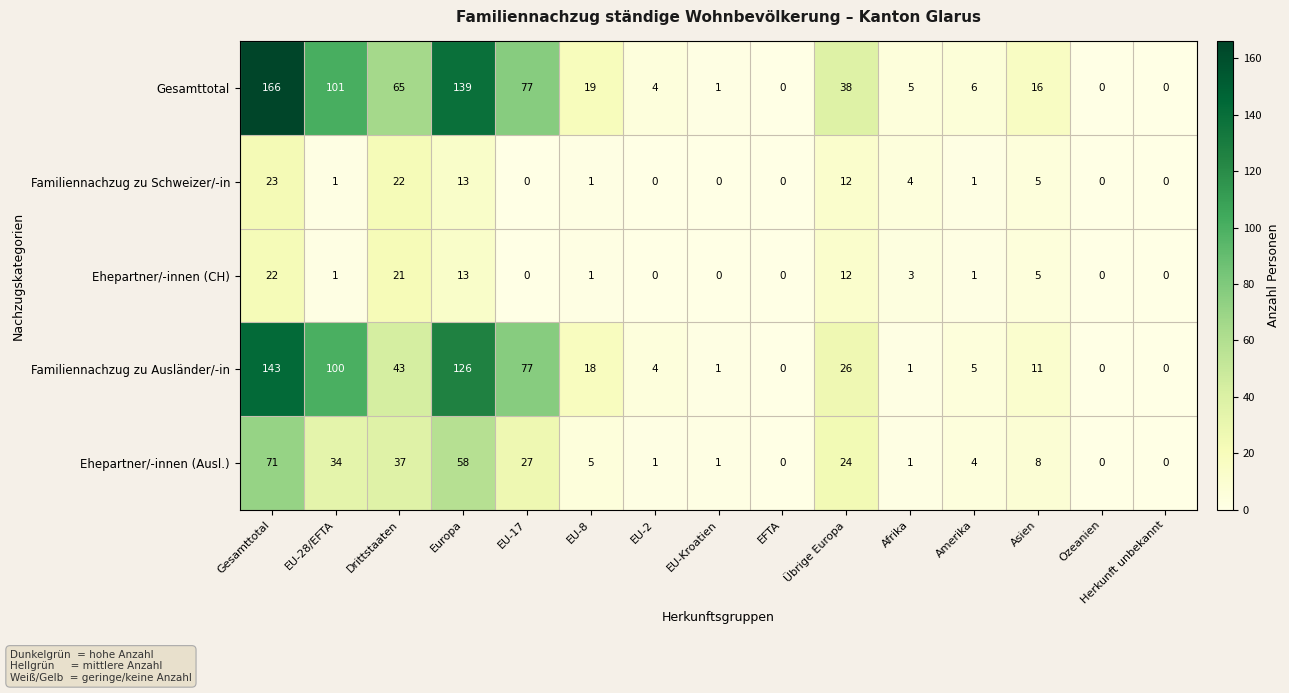

Rank the series by their maximum value, from lowest to highest.

Ehepartner/-innen (CH), Familiennachzug zu Schweizer/-in, Ehepartner/-innen (Ausl.), Familiennachzug zu Ausländer/-in, Gesamttotal